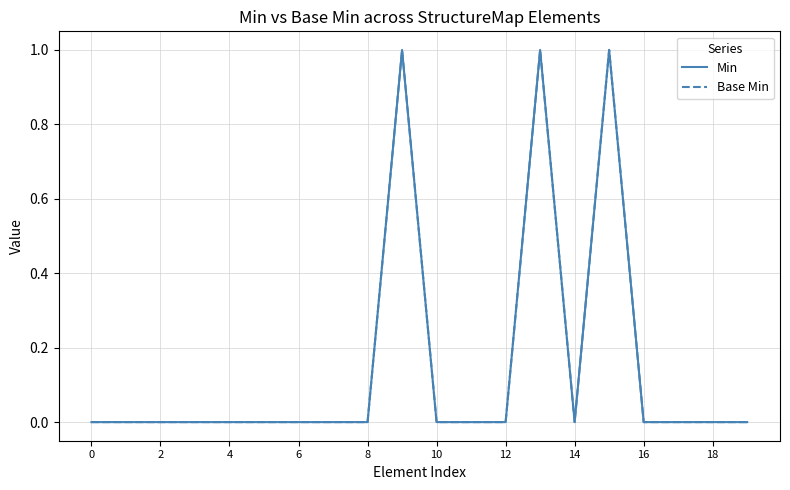

Does the chart have visible grid lines?

Yes